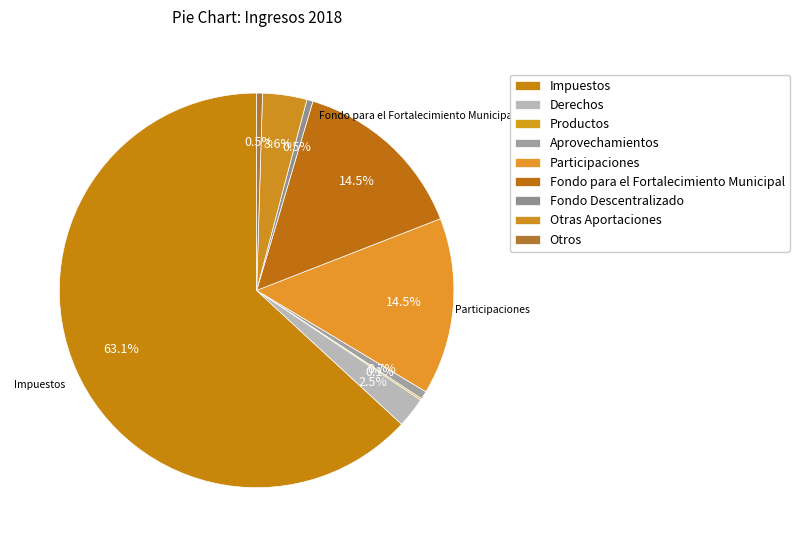

Which slice represents more than half of the pie?

Impuestos